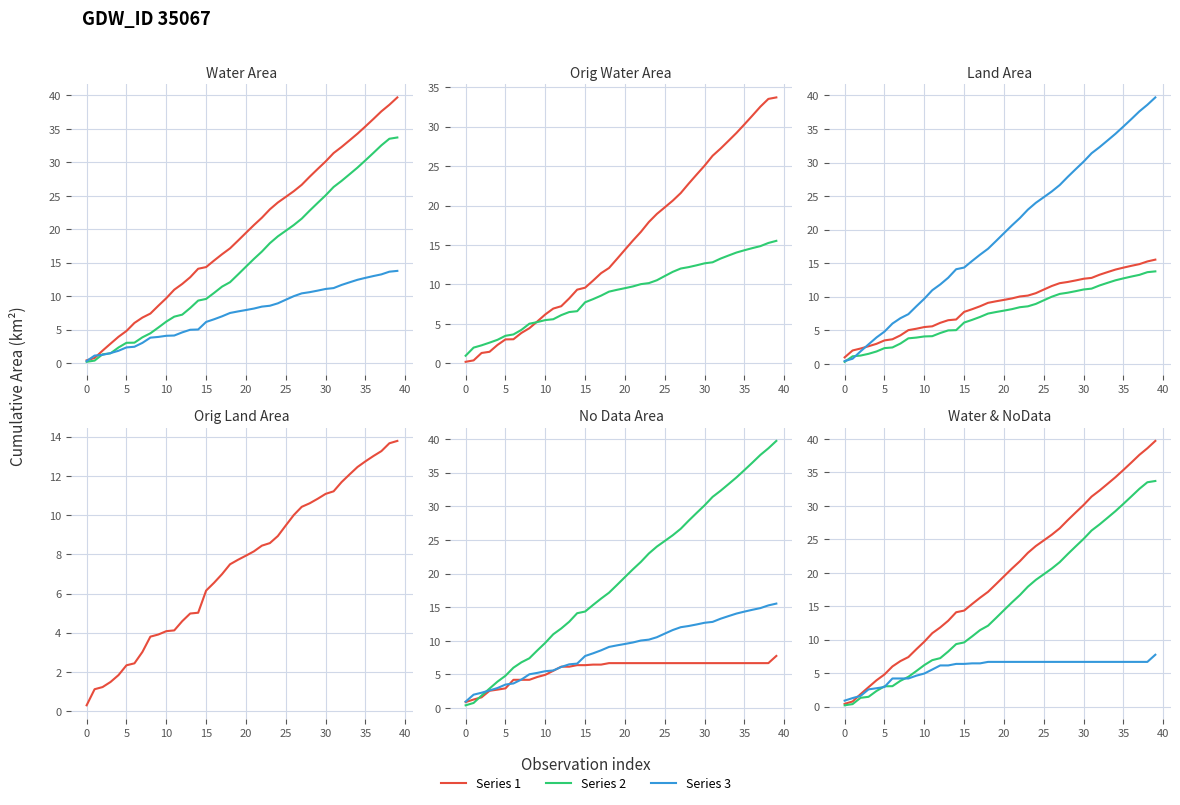

What is the value of the origWaterArea point at the 24th from the left?

17.9